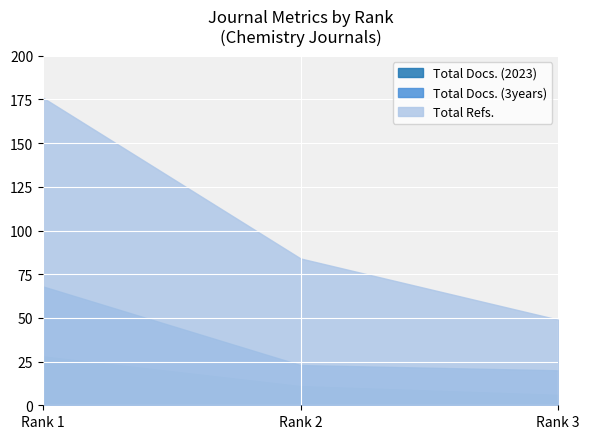

Reading left to right, what are all the values shown in this chart?

Total Docs. (2023): 28	11	6
Total Docs. (3years): 68	23	20
Total Refs.: 176	84	49